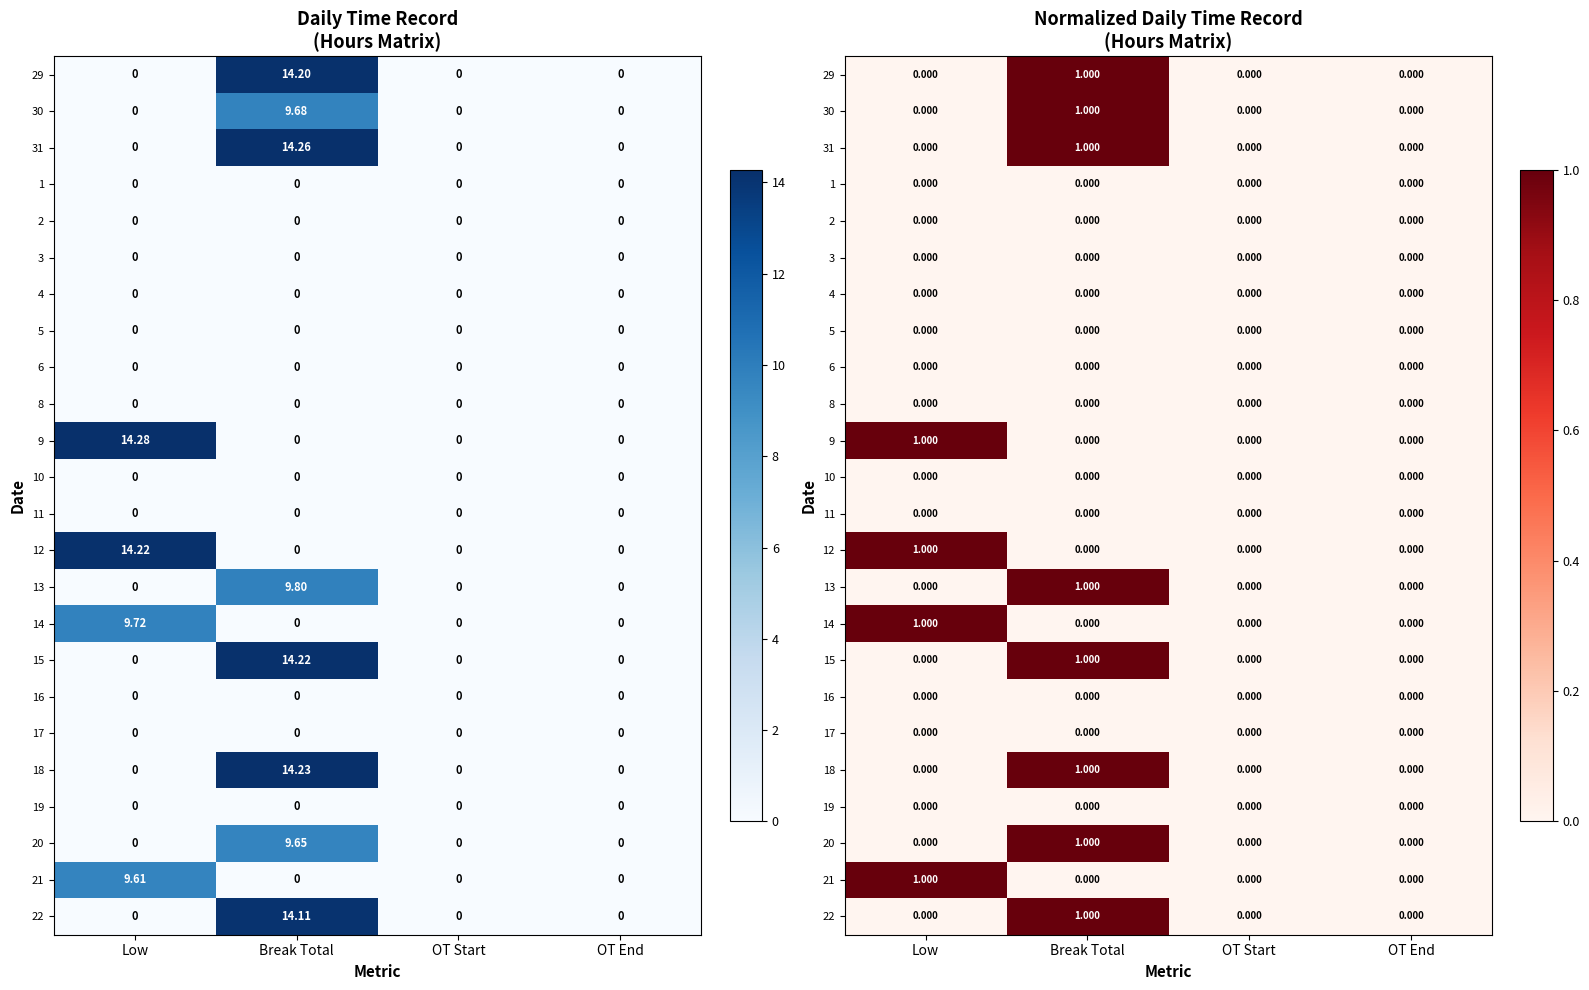

The value of 16 at Low is 0. True or false?

True